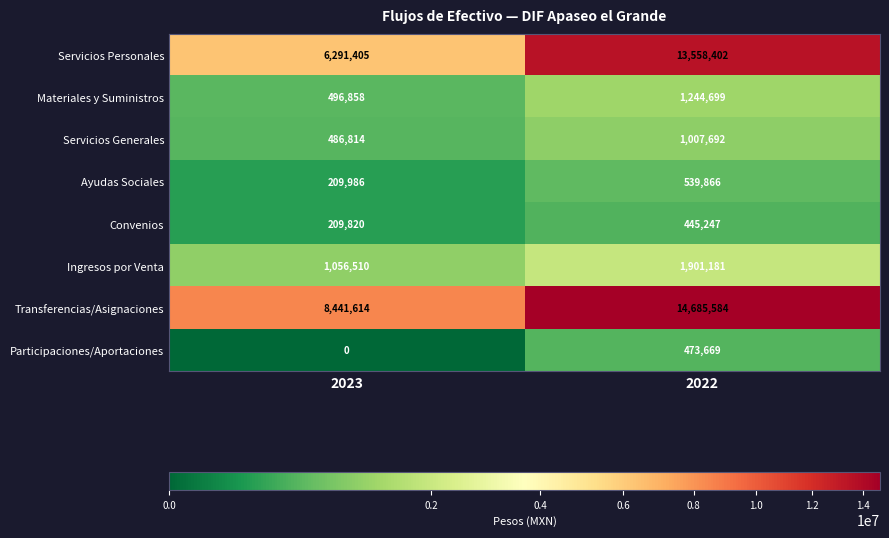

Where is Convenios nearest to the value 327533?

2023